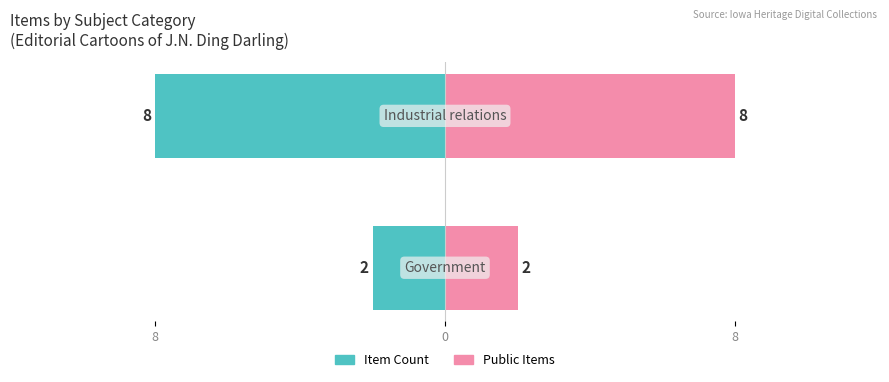

List the series in order of their overall mean, lowest first.

Item Count (by category), Public Items (by category)